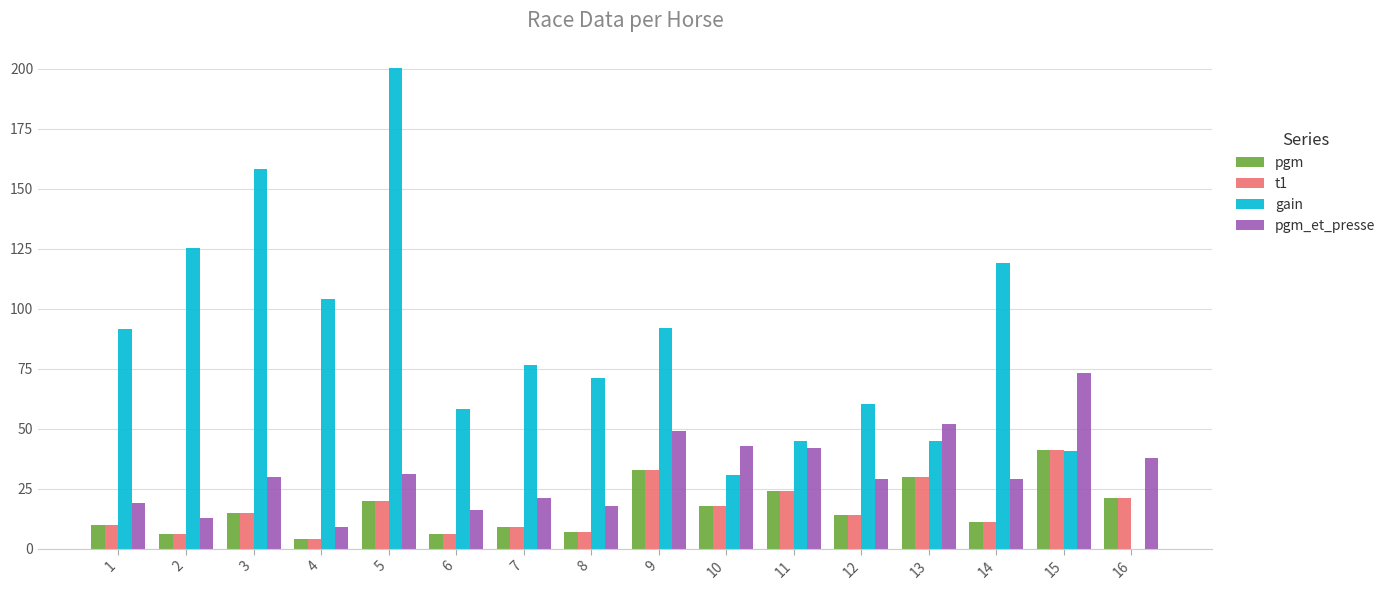

At which category is the sum across all series the highest?

5